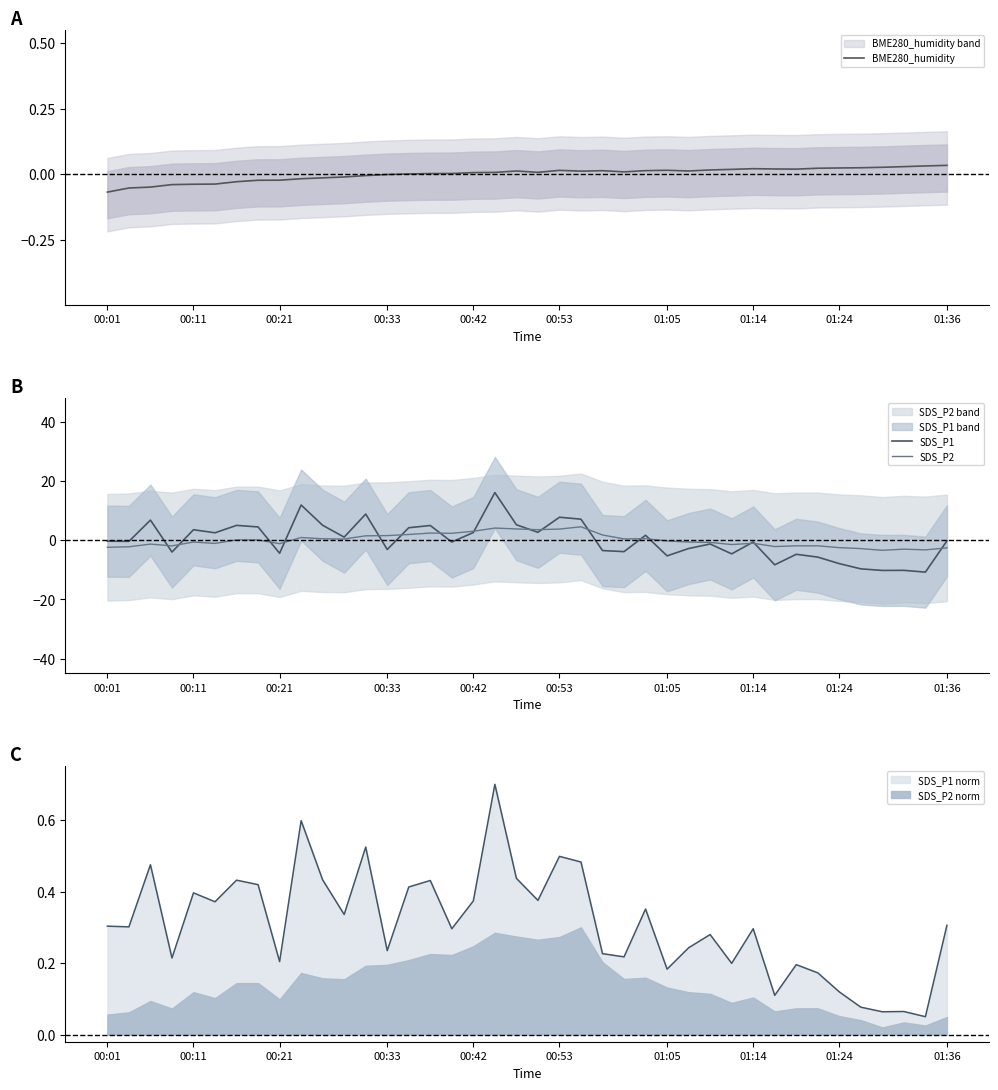

Which series changed the most between 00:53 and 17?

SDS_P2